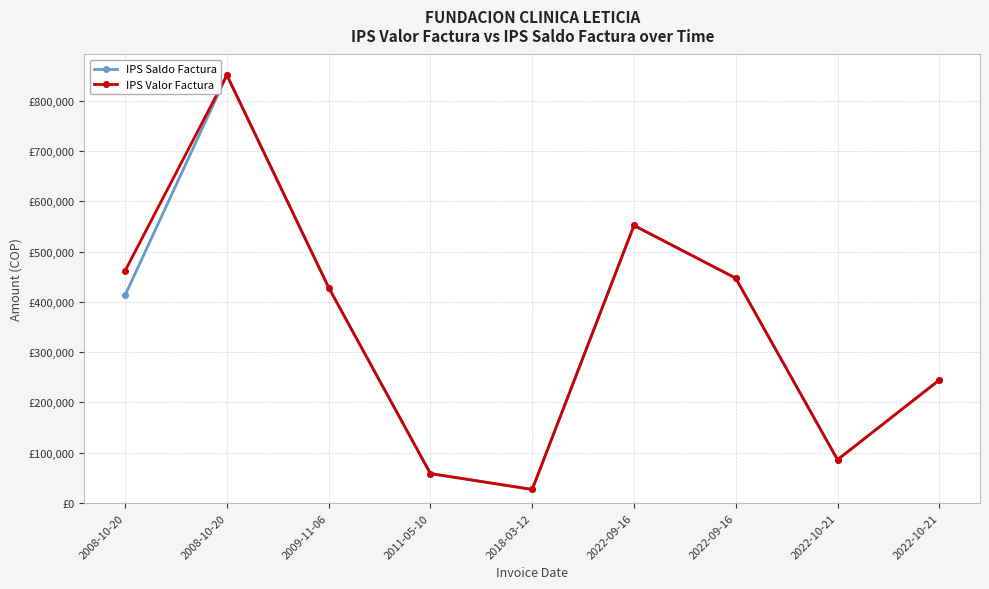

Is this an area chart (filled region under the line)?

No